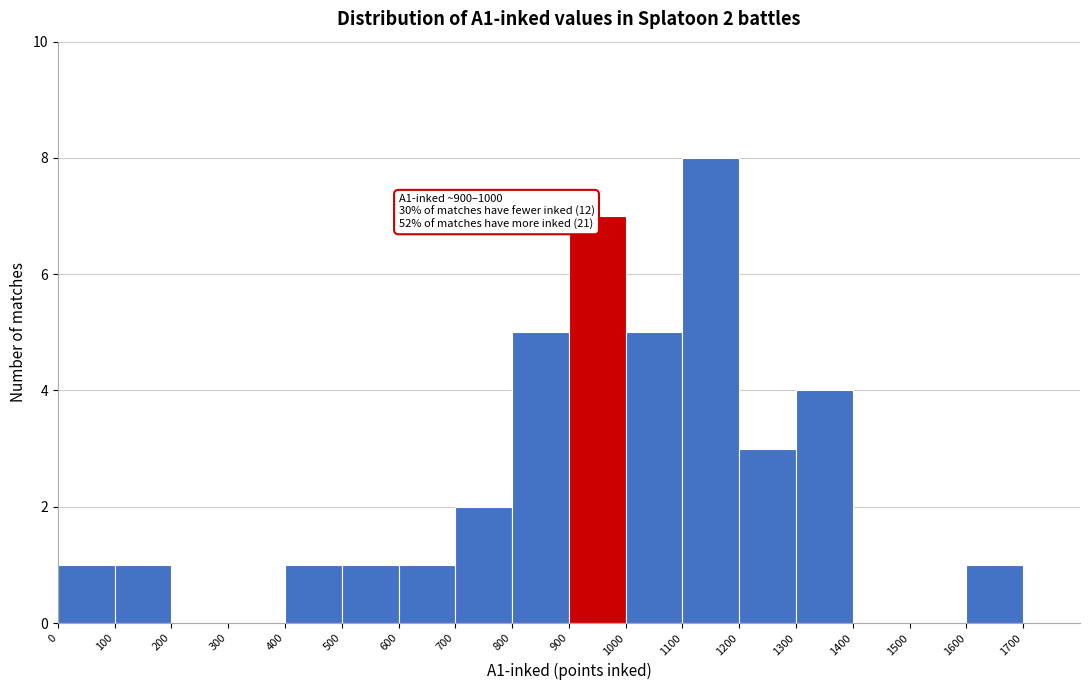

Which range on the x-axis has the tallest bar?

1100 to 1200